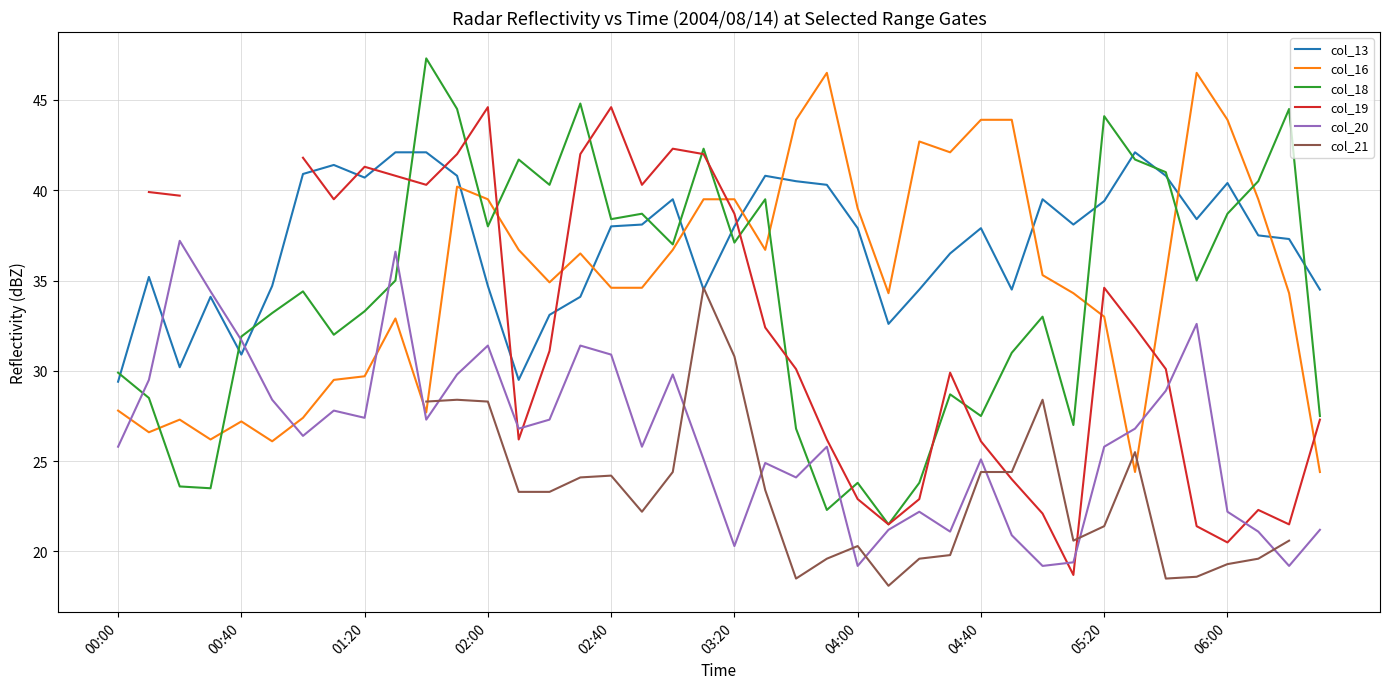

What is the difference between the highest and lowest values at 29?

23.0